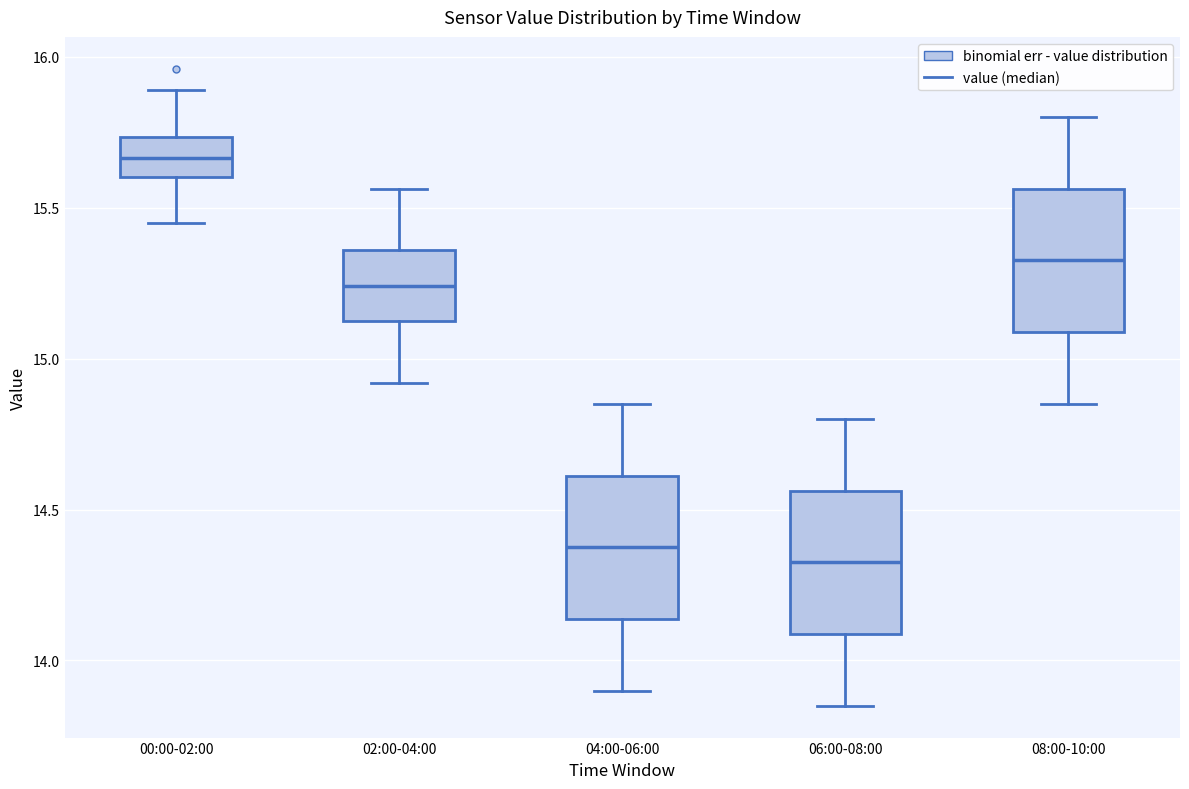

Where is the upper edge of the box for 00:00-02:00 on the y-axis? The values are not printed on the chart, so give them approximately, as read against the axis.

15.75